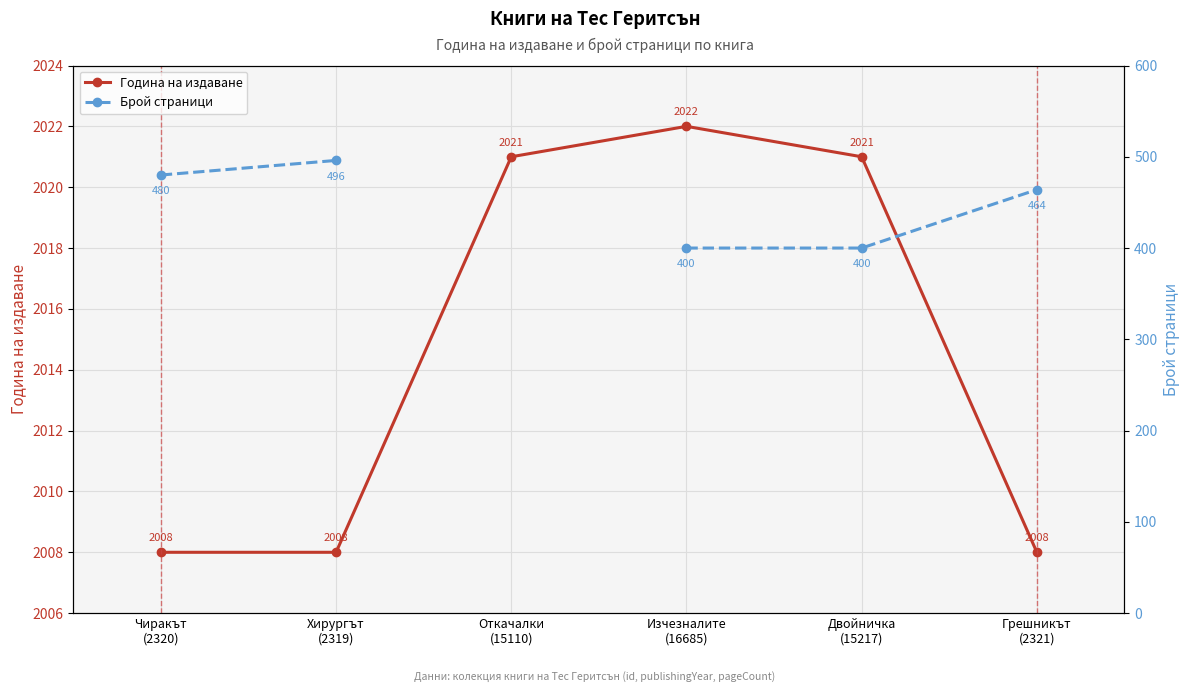

What is the difference between the second highest and minimum values in the Година на издаване series?

13